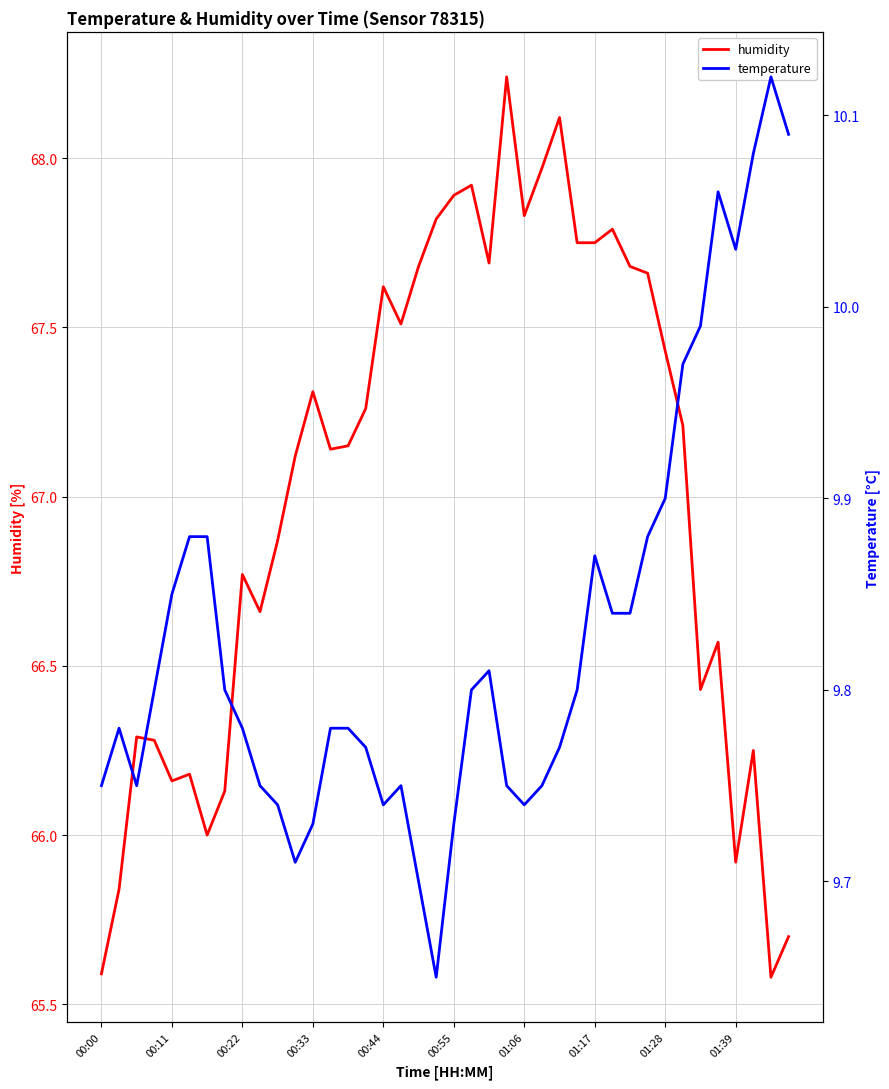

What are all the series names shown in the legend?

humidity, temperature